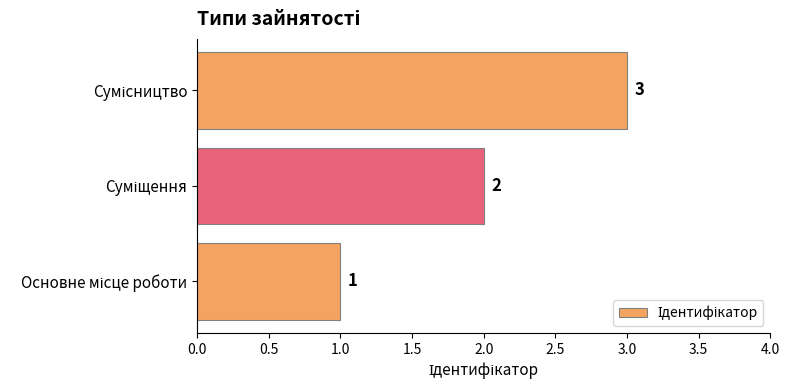

What is the greatest value displayed?

3